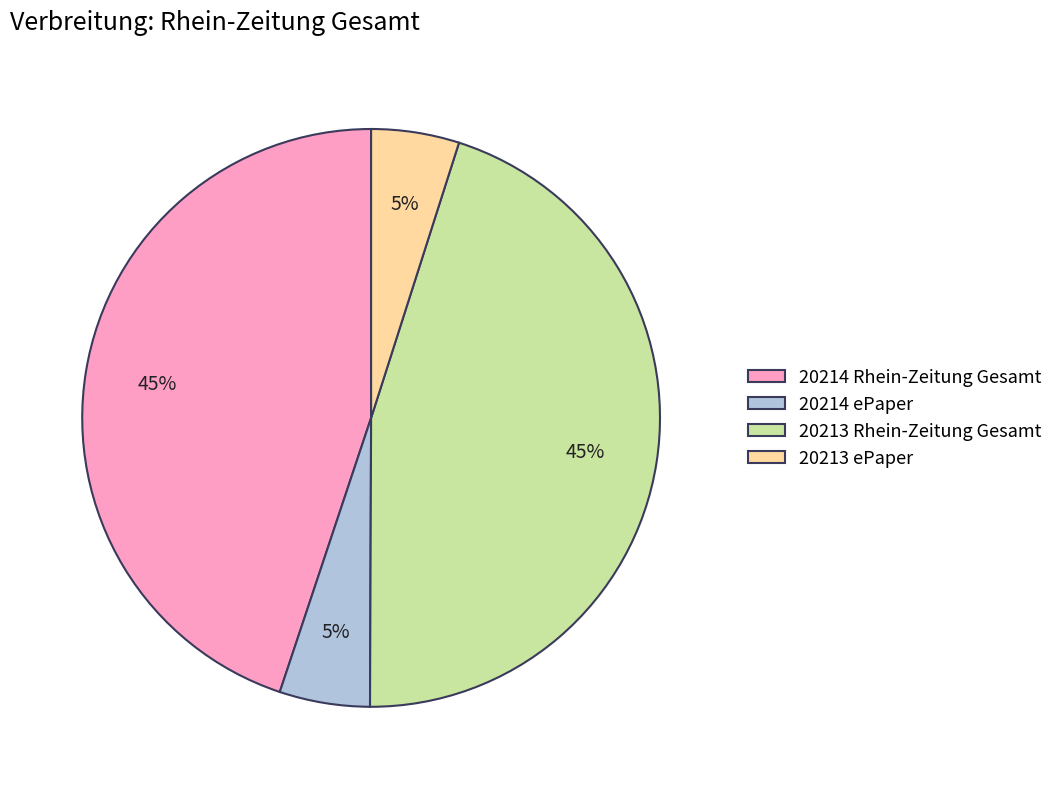

To the nearest percent, what is the difference between the largest and smallest slice percentages?

40%